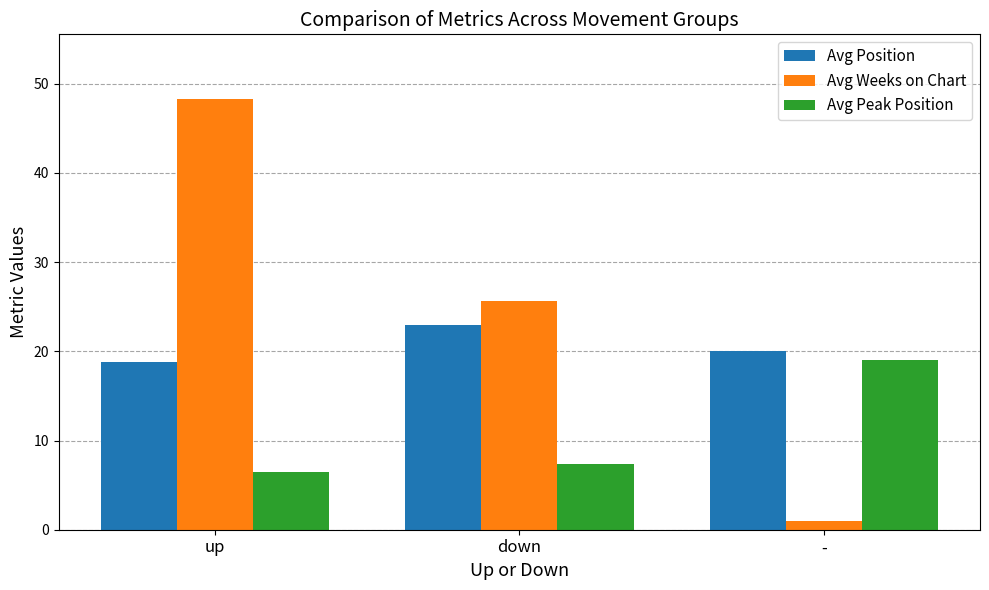

What is the lowest value of the Avg Peak Position series?

6.5